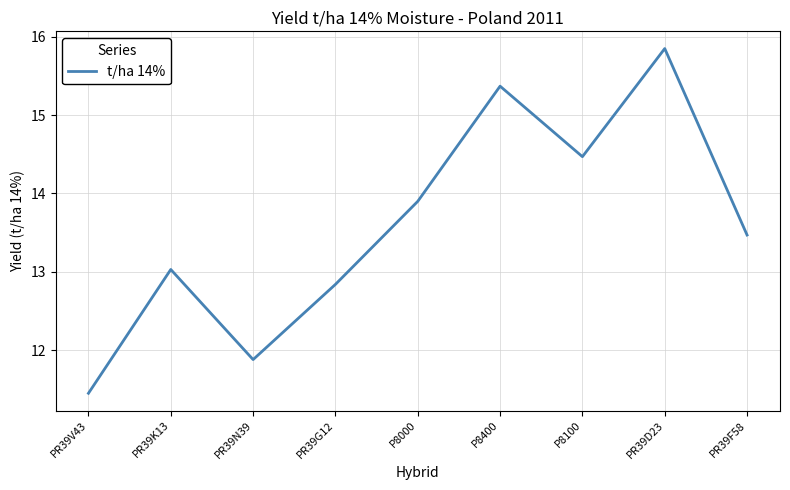

What is the average value?

13.6